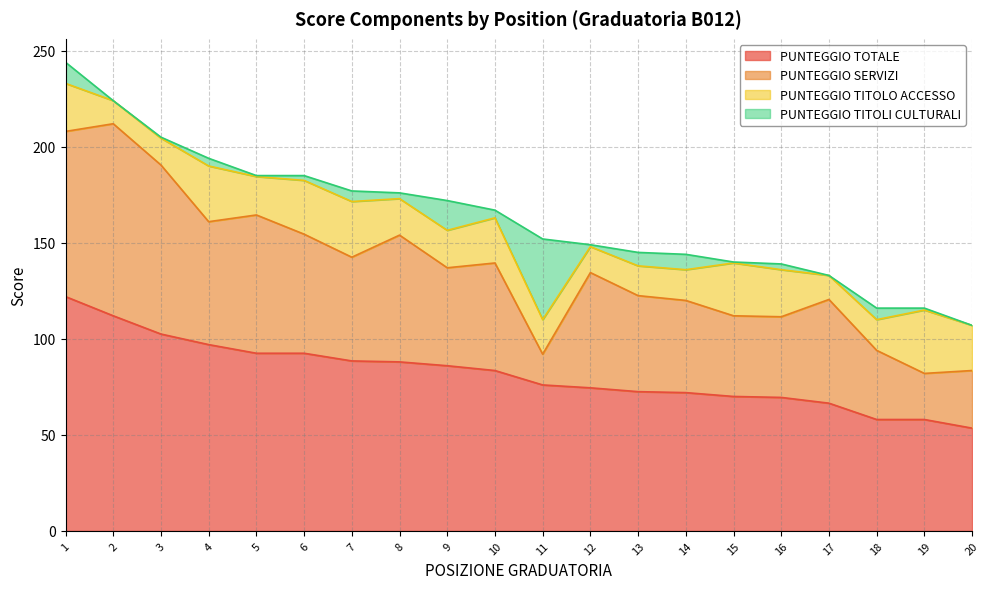

Which series has the widest spread of values?

PUNTEGGIO SERVIZI